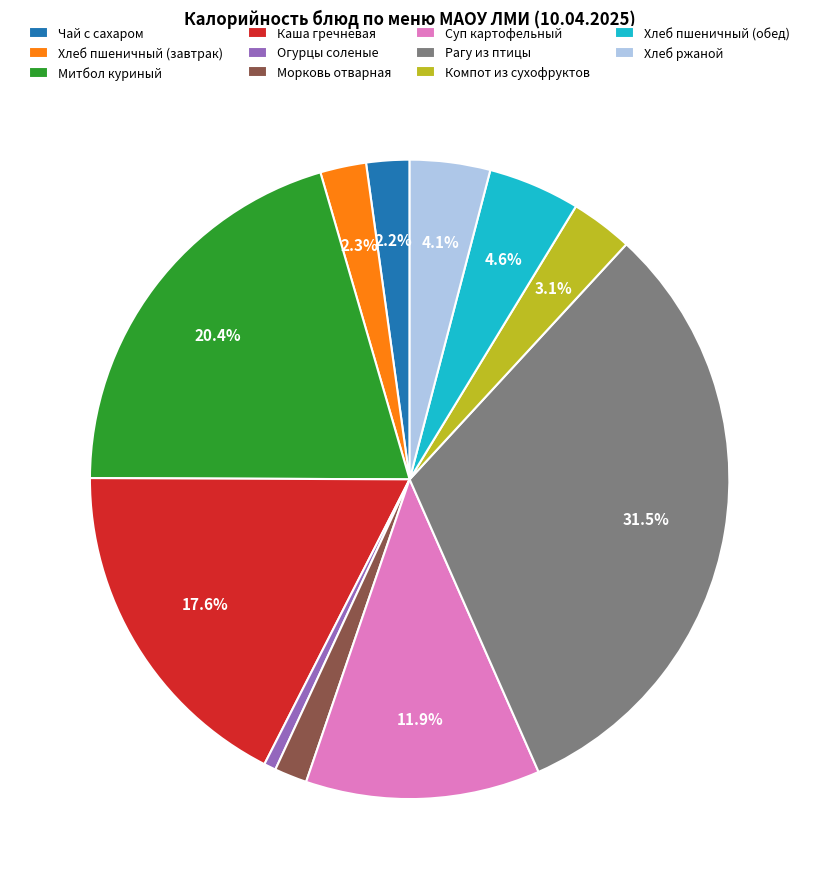

Is the sum of Чай с сахаром and Огурцы соленые greater than half?

No